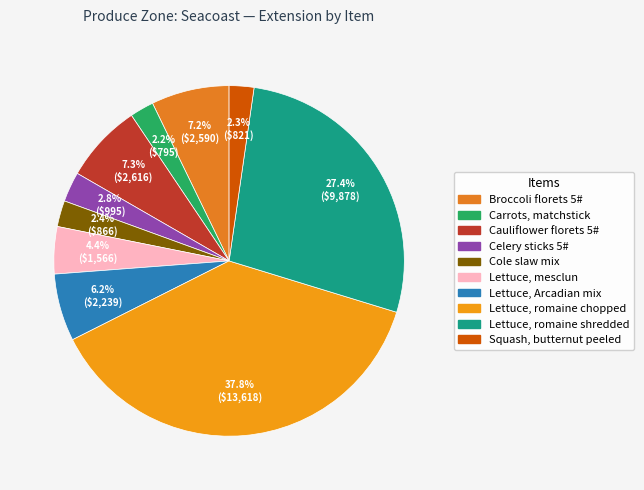

Is there any slice that represents more than half of the pie?

No